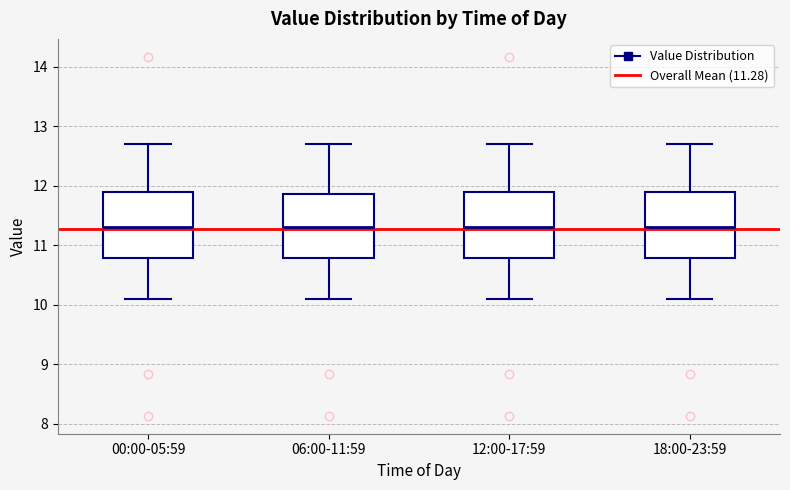

Reading left to right, transcribe this box plot: for each box, give where its median line is, the range the box spans, and where its two whiskers end, as read against the y-axis. The values are not printed on the chart, so give them approximately, as read against the axis.

00:00-05:59: median 11.3, box 10.8 to 11.9, whiskers 10.1 to 12.7
06:00-11:59: median 11.3, box 10.8 to 11.9, whiskers 10.1 to 12.7
12:00-17:59: median 11.3, box 10.8 to 11.9, whiskers 10.1 to 12.7
18:00-23:59: median 11.3, box 10.8 to 11.9, whiskers 10.1 to 12.7